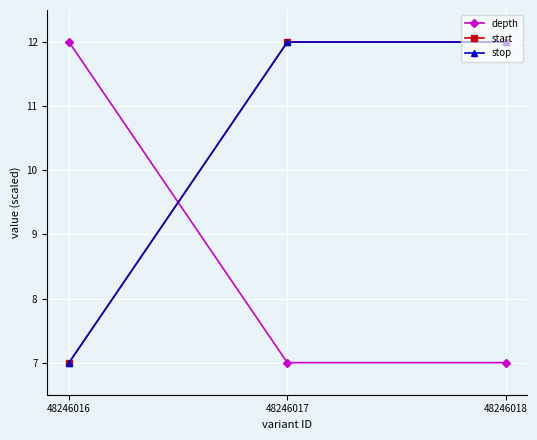

What is the value of the start point at the 2nd from the left?

12